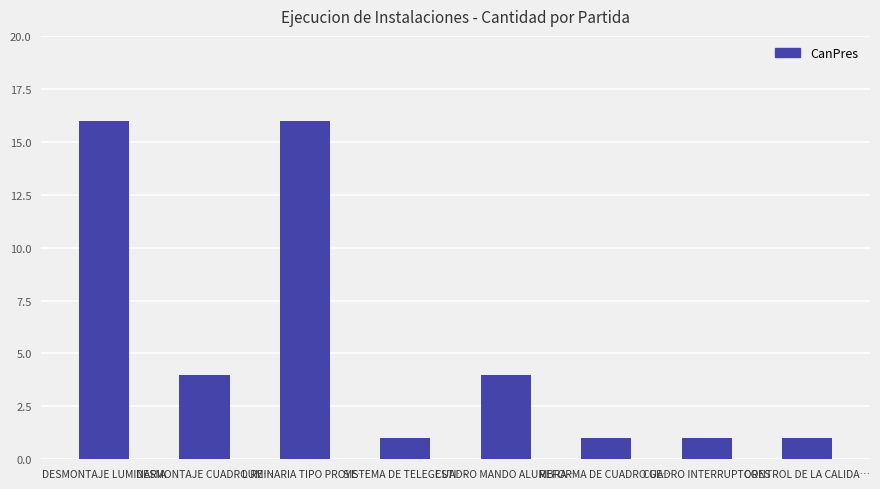

What is the maximum value shown in the chart?

16